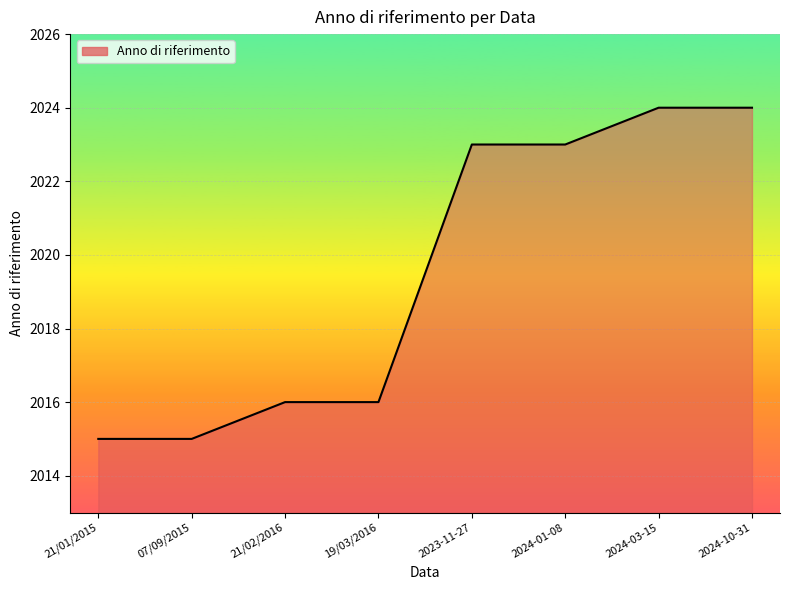

How many lines are shown in the chart?

1